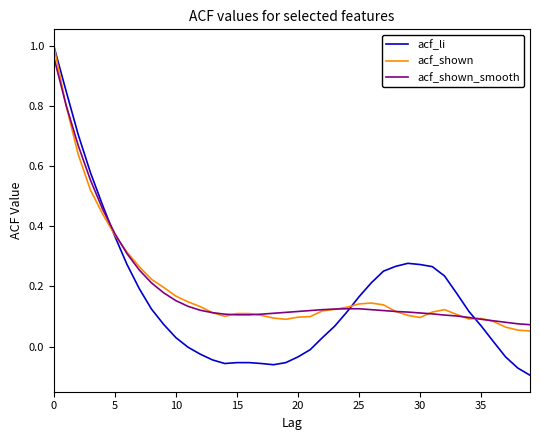

Which series has the widest spread of values?

acf_li